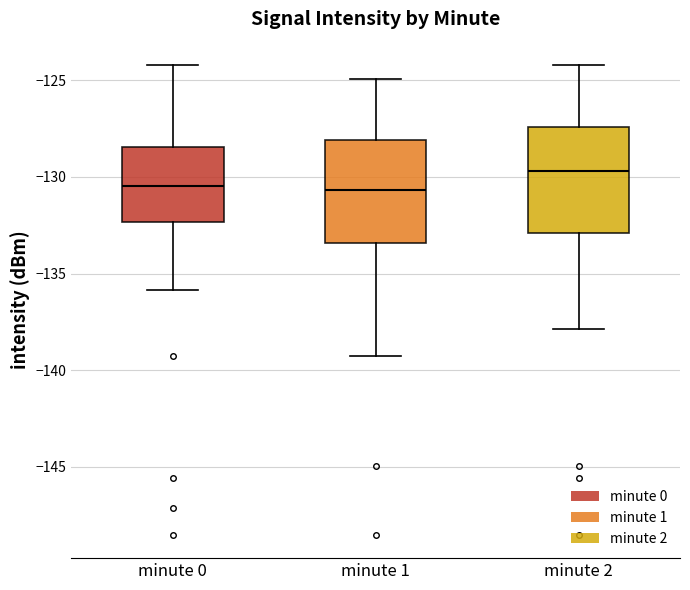

Where does the upper whisker of the box for minute 1 end on the y-axis? The values are not printed on the chart, so give them approximately, as read against the axis.

-125.0